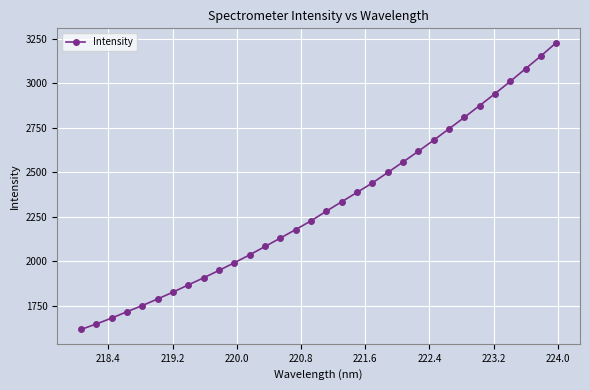

Reading right to left, list all the values displayed in this chart.

3227.2	3152.5	3081.3	3010.2	2940.9	2874.3	2808.0	2743.6	2679.9	2617.8	2557.6	2498.5	2439.9	2386.9	2334.4	2281.7	2227.3	2178.2	2130.6	2083.2	2036.6	1991.9	1949.1	1907.4	1867.6	1827.1	1788.8	1751.7	1717.1	1681.2	1648.2	1617.2